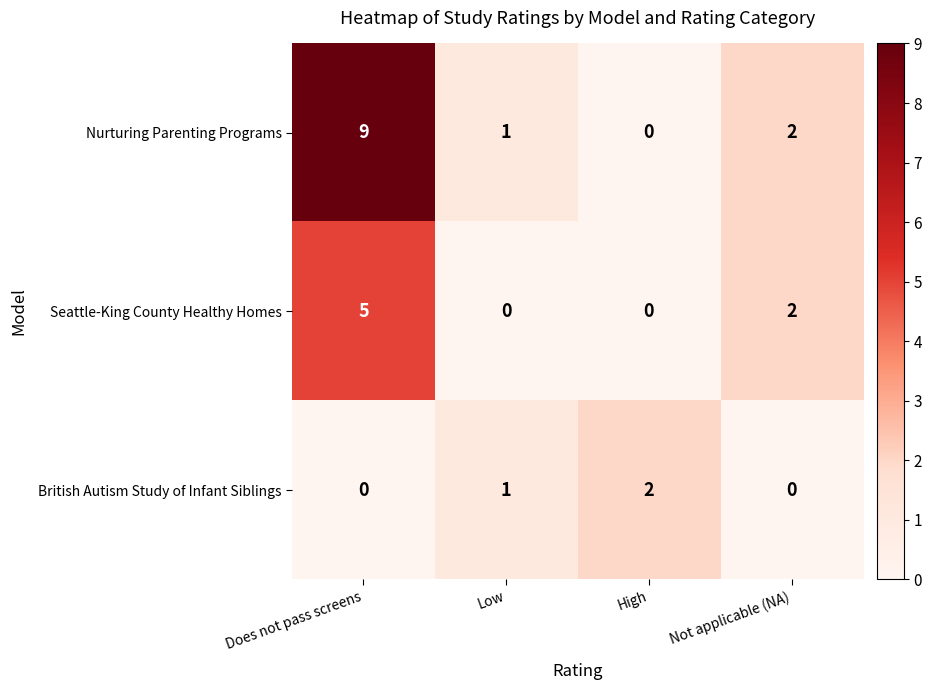

True or false: Nurturing Parenting Programs has a value of 9 at Does not pass screens.

True